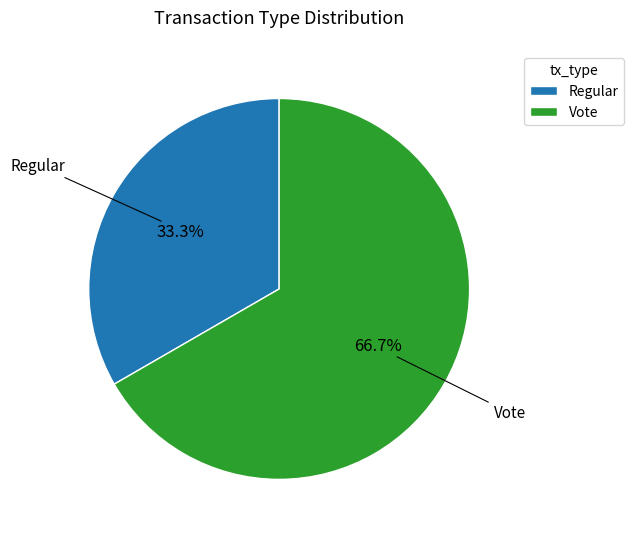

True or false: Vote accounts for 67% of the total.

True